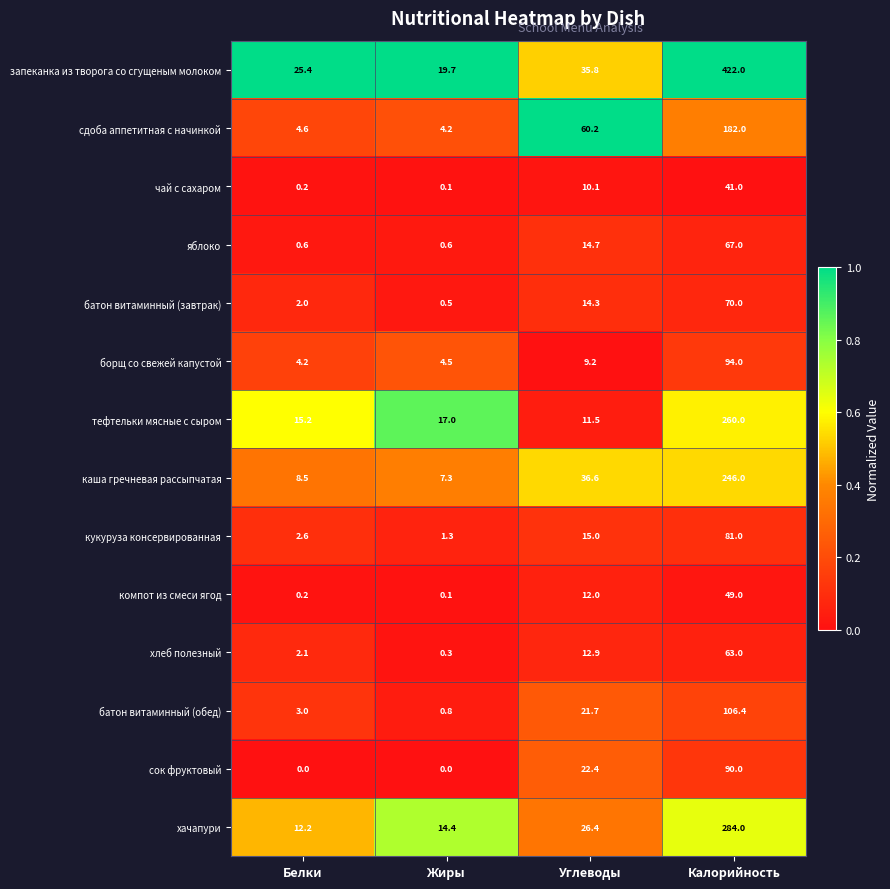

Which series has the largest total across all categories?

запеканка из творога со сгущеным молоком